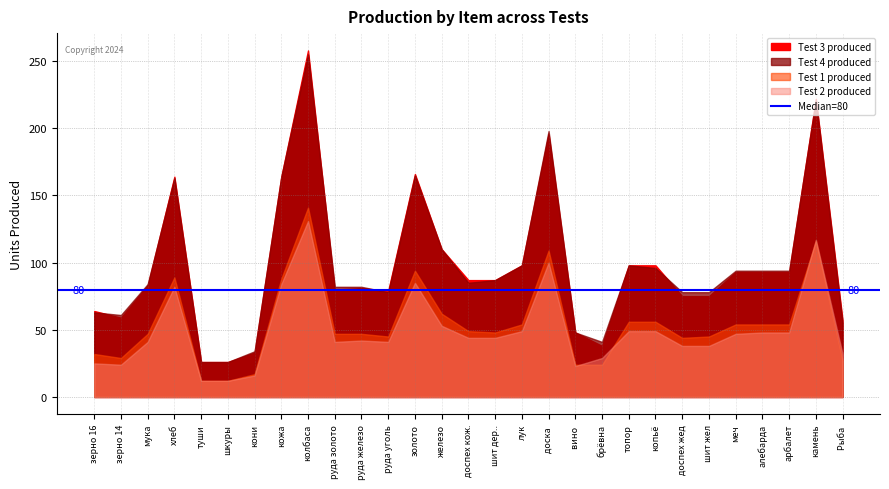

After their last crossing, which series has the higher values: Test 2 produced or Test 1 produced?

Test 2 produced